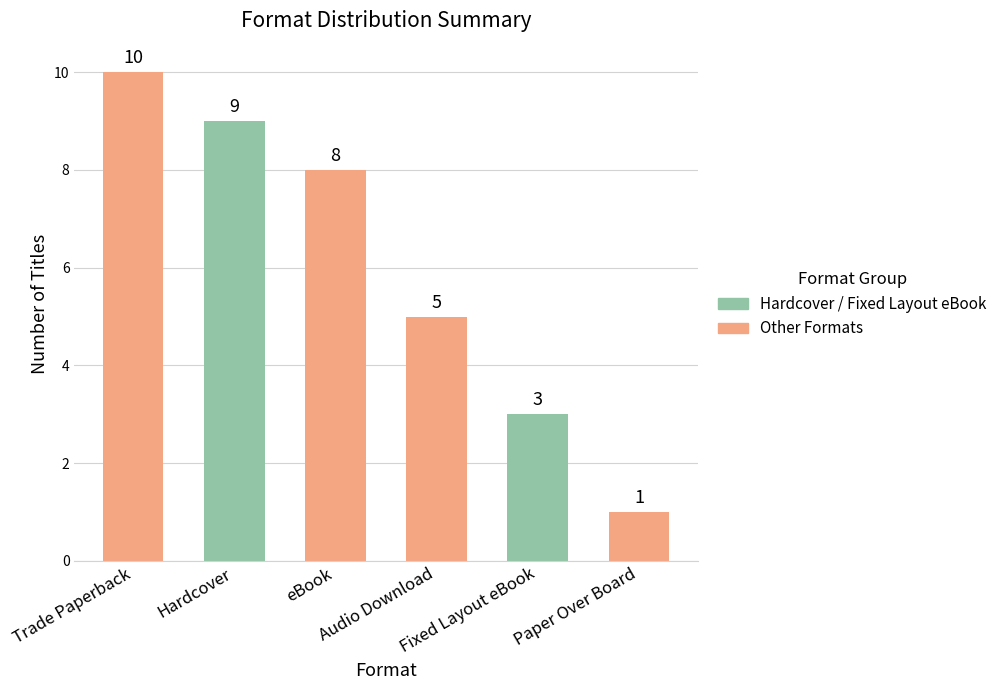

How many bars are there in total?

6